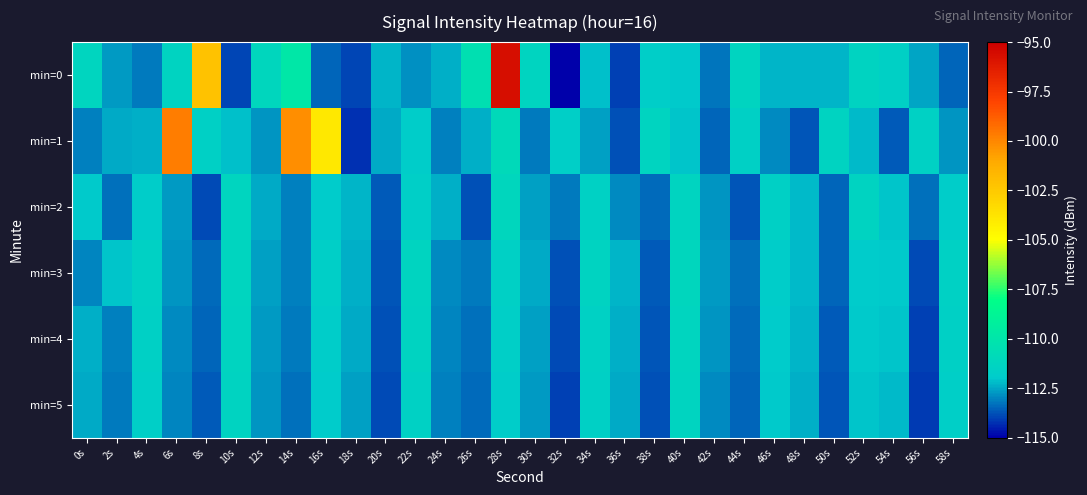

Which series has the largest total across all categories?

min=1